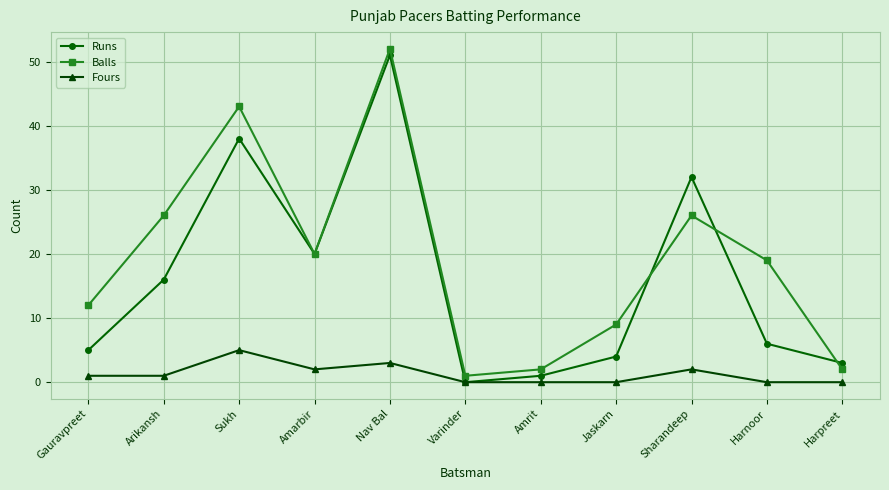

At which category is the sum across all series the highest?

Nav Bal